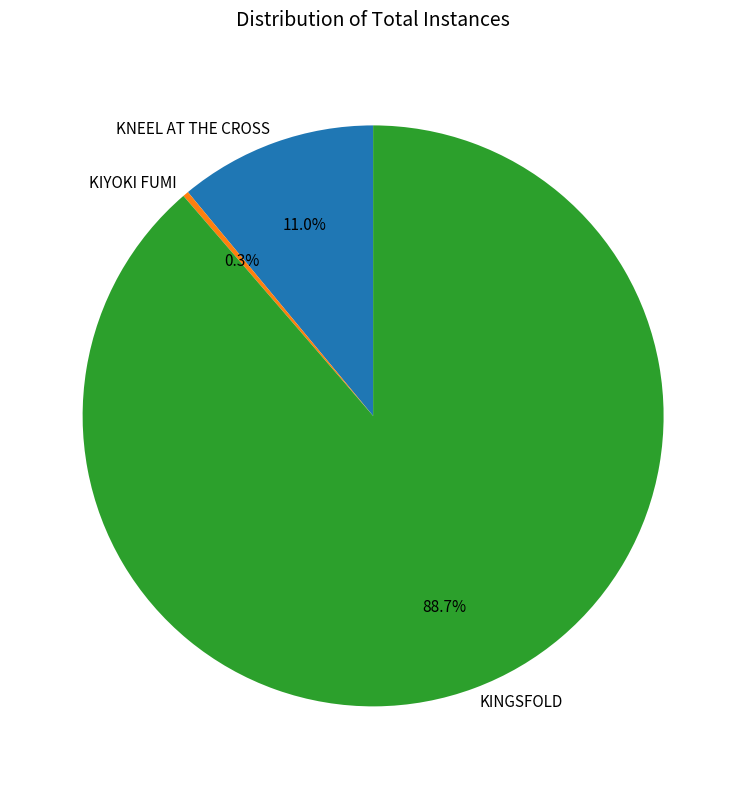

Which has a higher value, KNEEL AT THE CROSS or KINGSFOLD?

KINGSFOLD